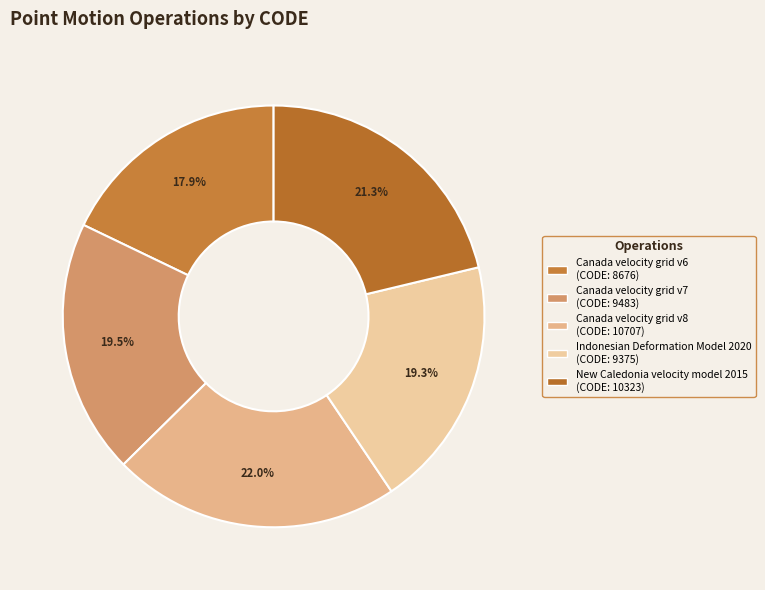

Does Canada velocity grid v8 represent more than half of the total?

No